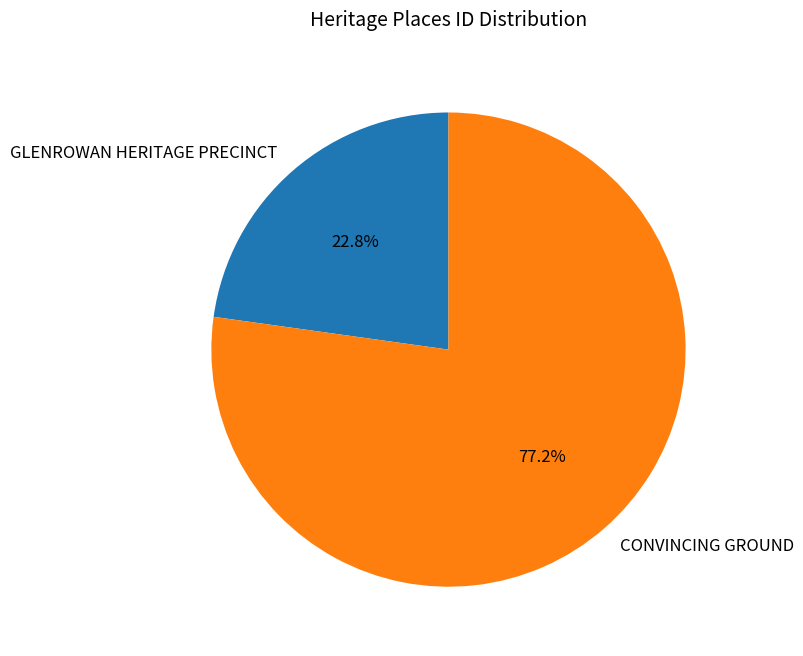

Count the number of slices in the pie.

2